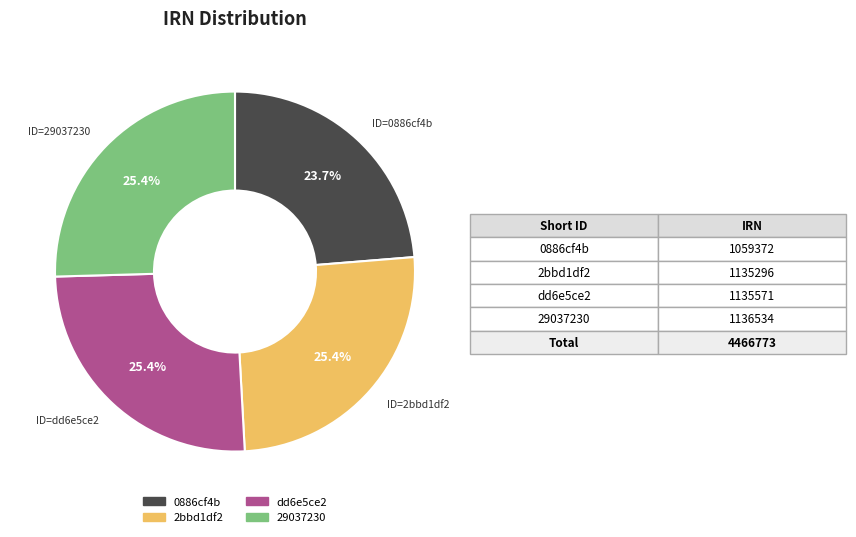

Combined, do dd6e5ce2 and 29037230 account for over 50%?

Yes